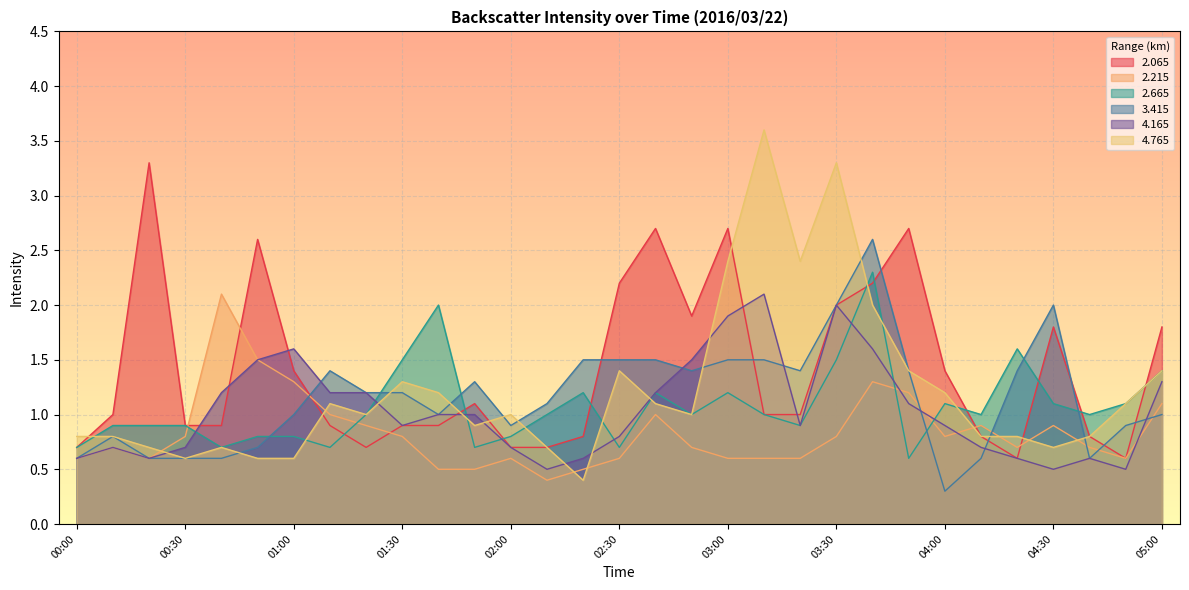

Does the chart display data point markers on the line(s)?

No